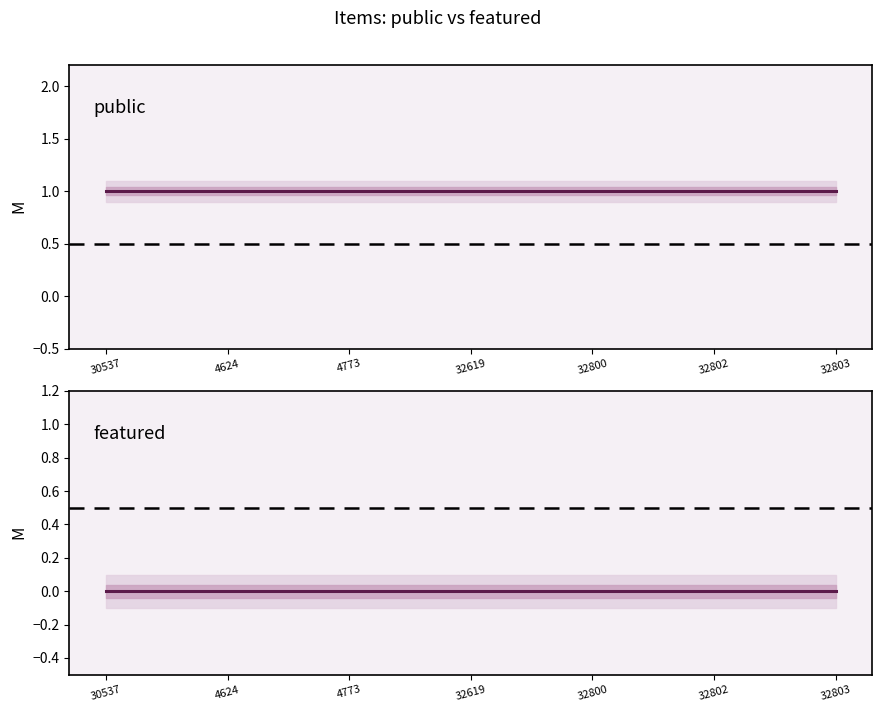

Rank the categories by featured value from highest to lowest.

30537, 4624, 4773, 32619, 32800, 32802, 32803